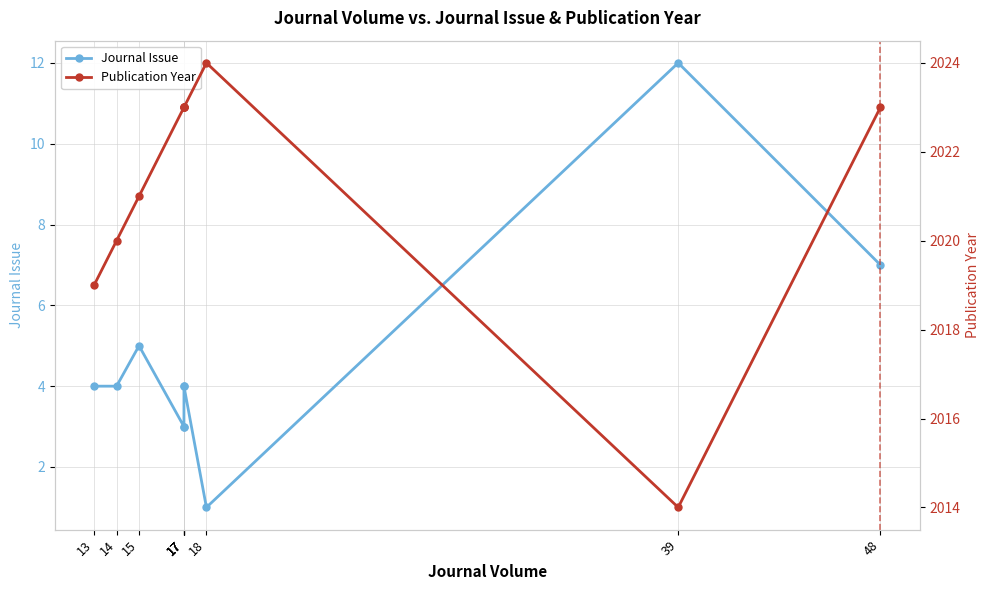

Read the Publication Year value at 18.

2024